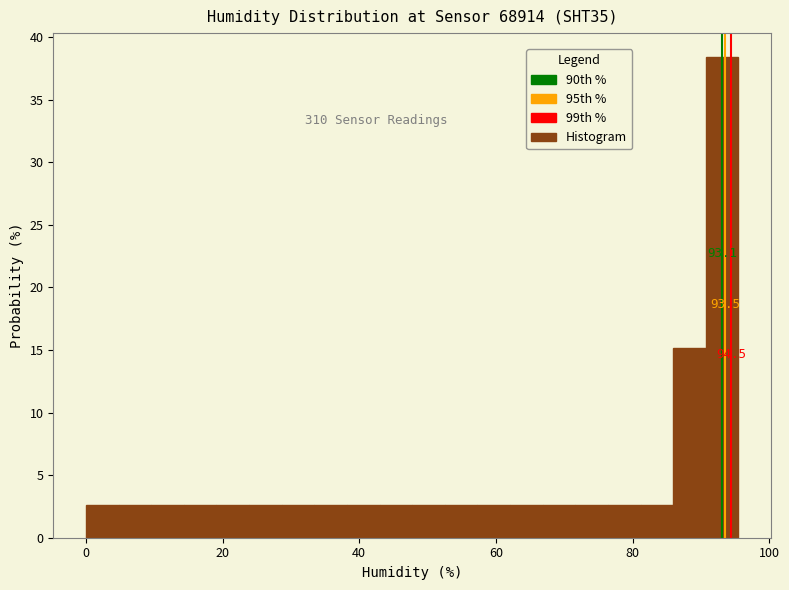

Around what value on the x-axis is the tallest bar? Give the approximate position of its centre, as read against the axis.

94